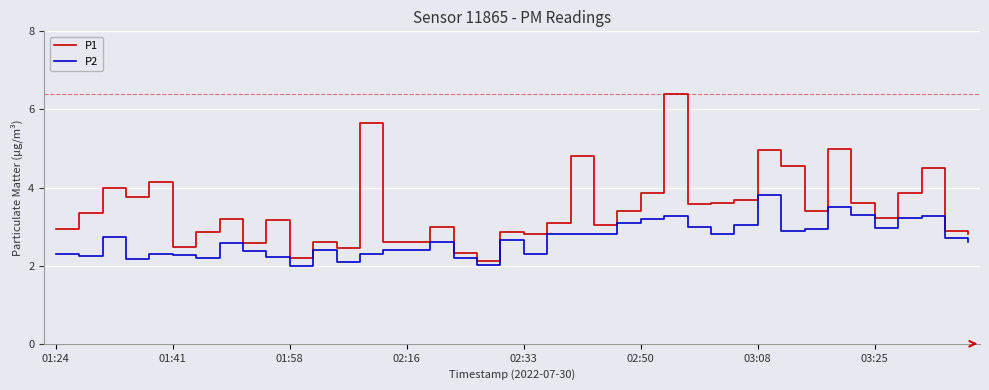

Which series has the largest range (max minus min)?

P1